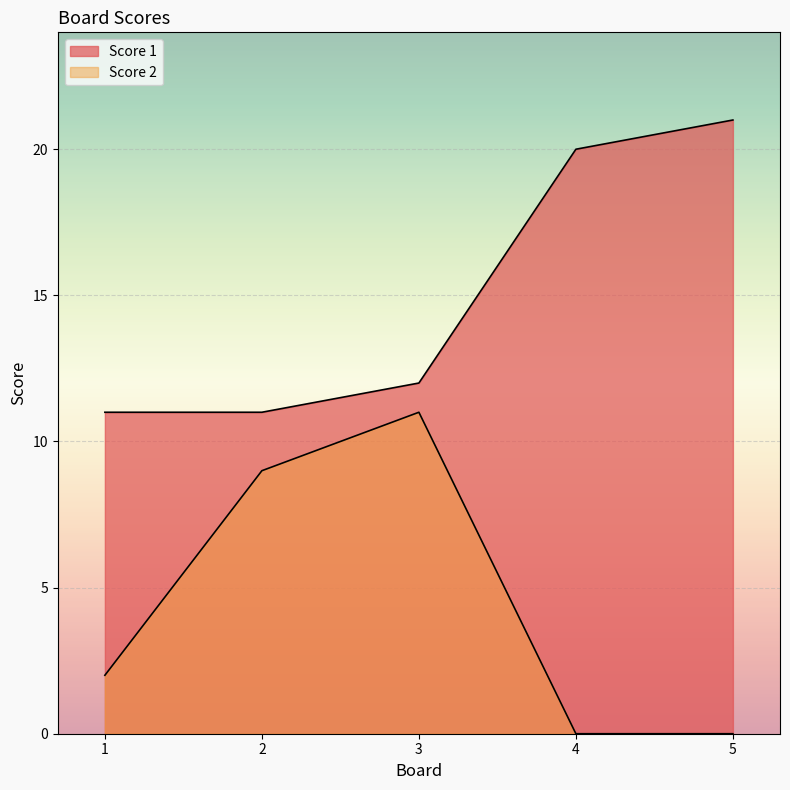

What is the maximum value shown in the chart?

21